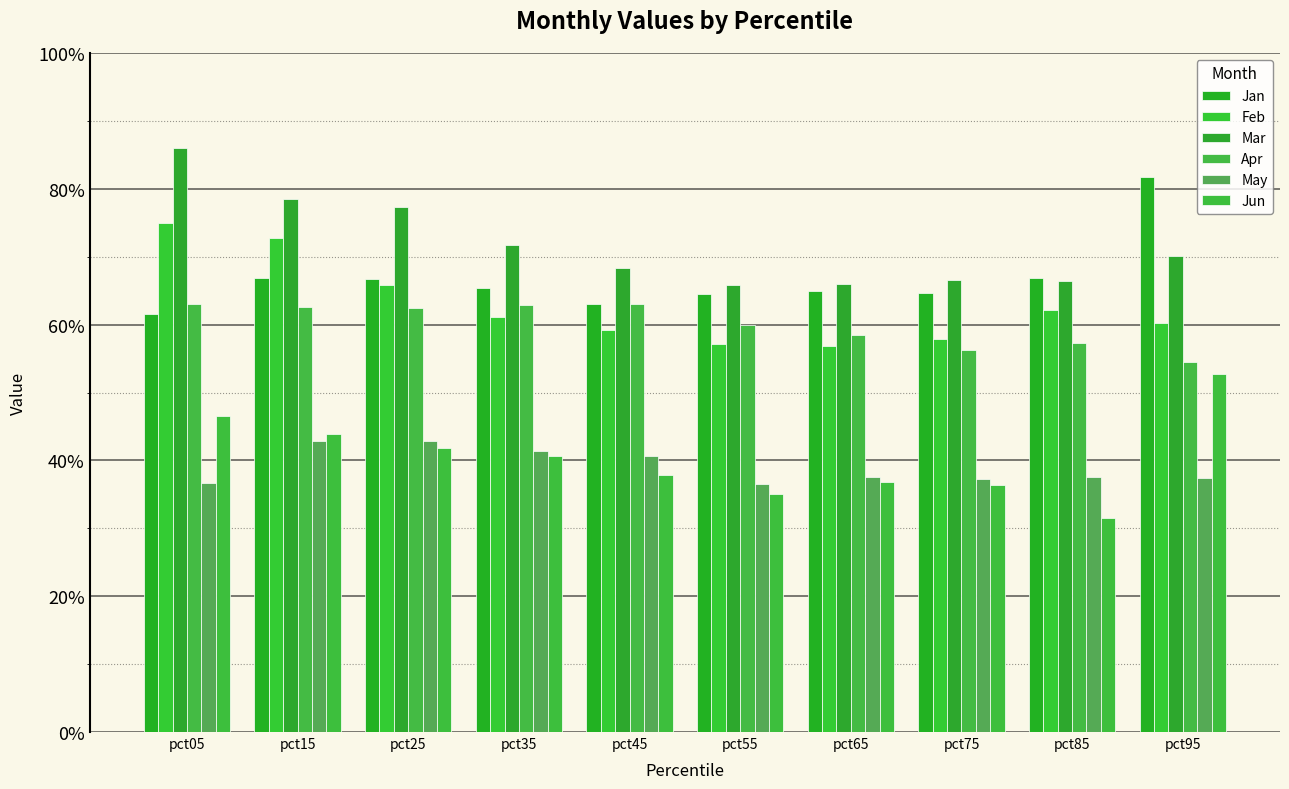

Does the chart contain stacked bars?

No